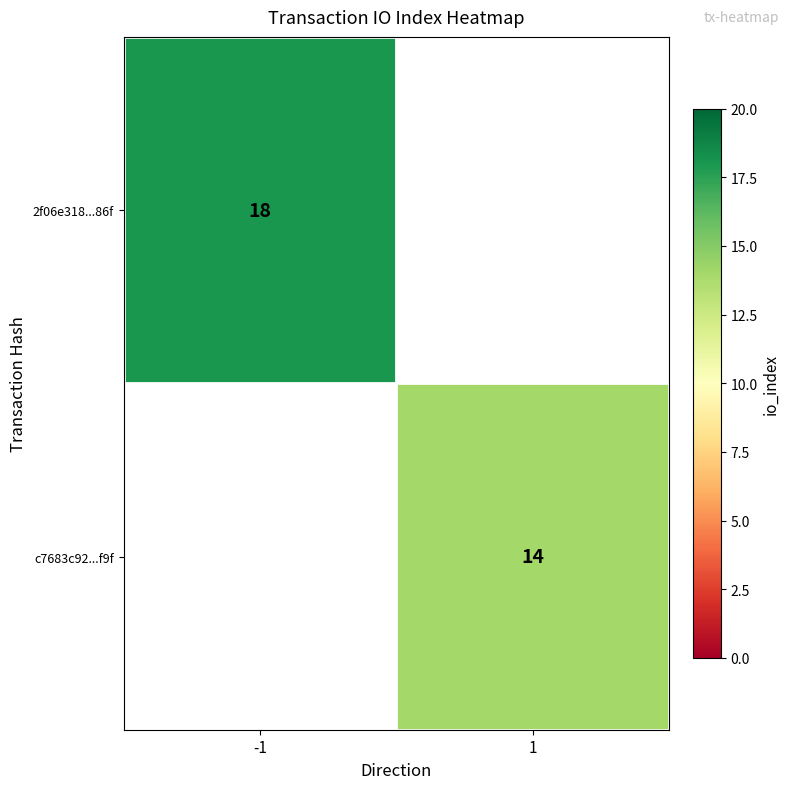

Is the value of c7683c92...f9f at 1 greater than the value of 2f06e318...86f at -1?

No